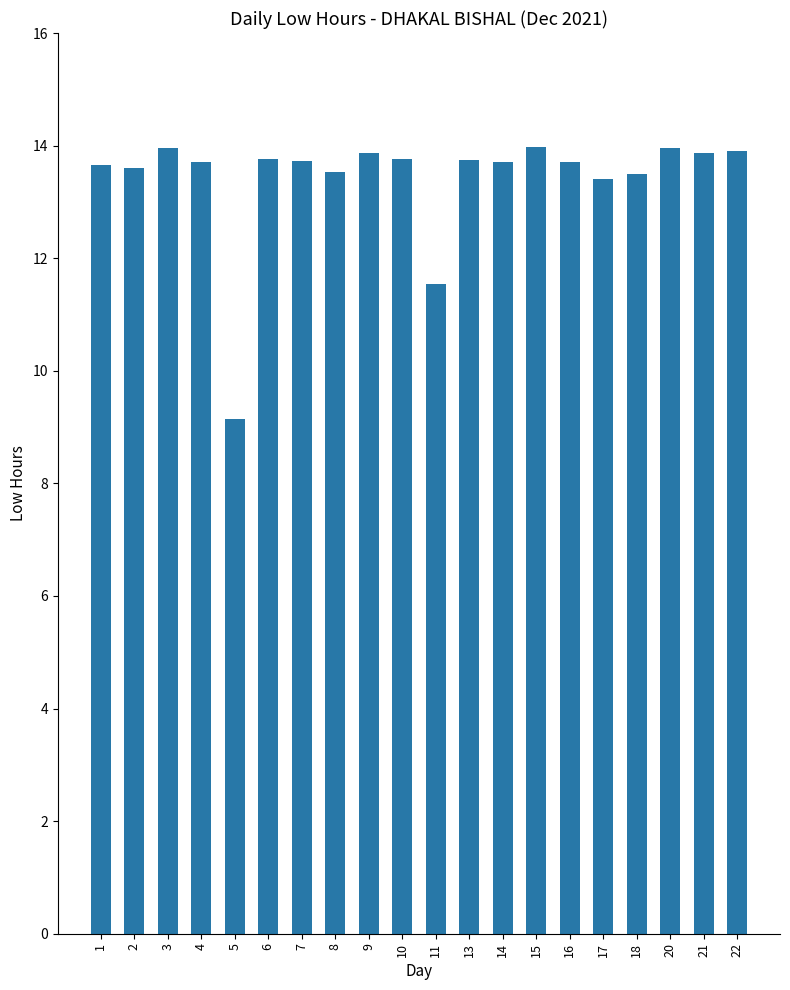

What is the smallest value displayed?

9.2